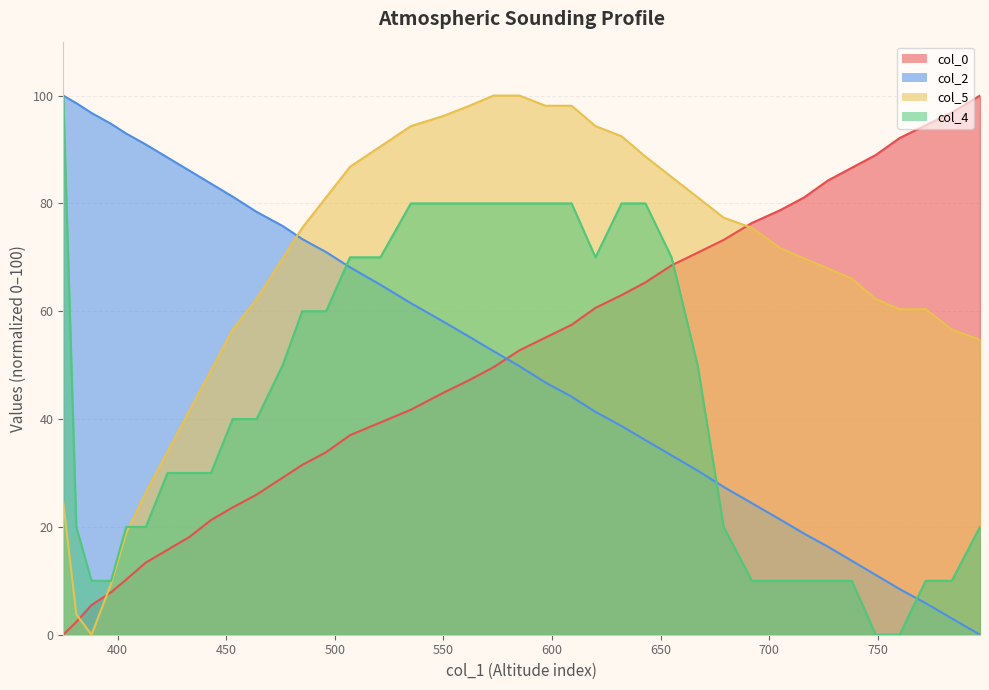

The value of col_4 at 679 is 20.0. True or false?

True